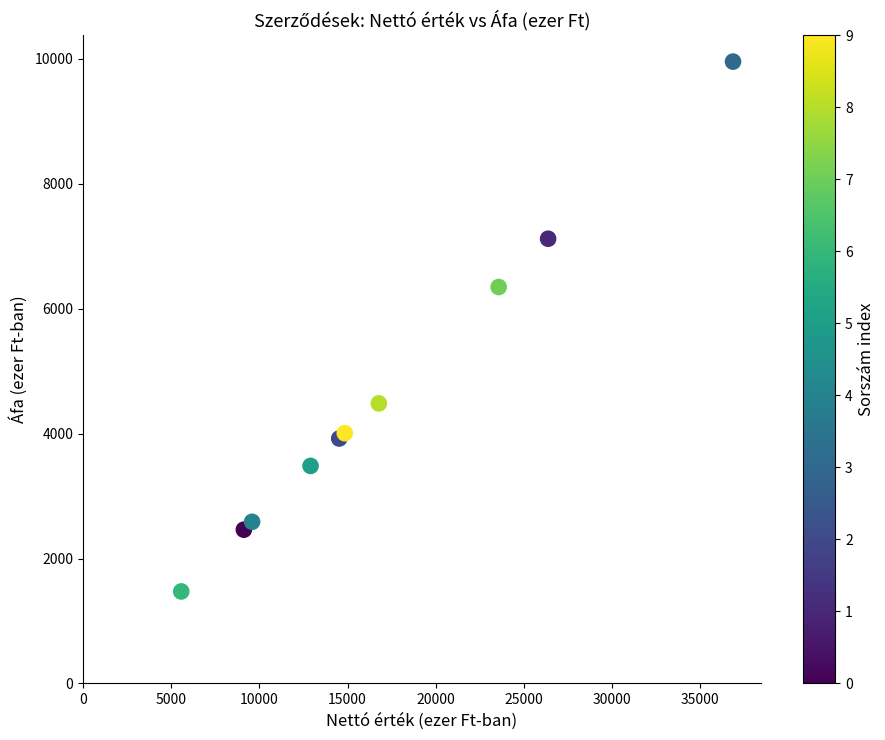

What Y value in the scatter plot is closest to 5714?

6347